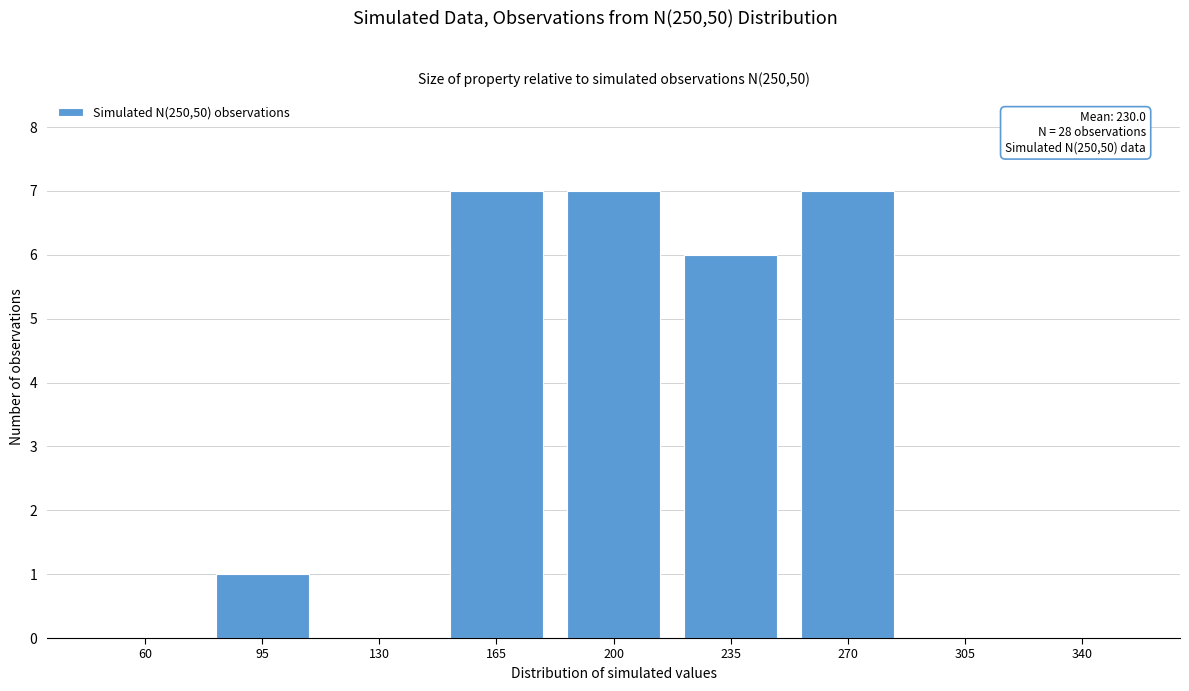

Reading right to left, list all the values displayed in this chart.

340=0	305=0	270=7	235=6	200=7	165=7	130=0	95=1	60=0